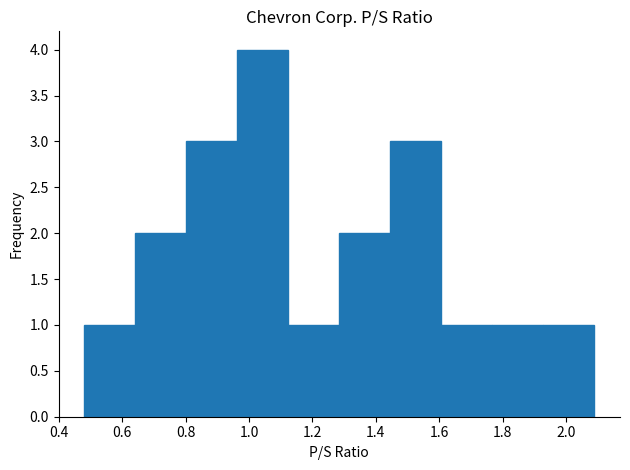

Reading left to right, list every bar in this chart as the range it spans on the x-axis followed by its height. Neither the bar edges nor the heights are printed on the chart, so give them approximately, as read against the axes.

0.48 to 0.64: 1
0.64 to 0.80: 2
0.80 to 0.96: 3
0.96 to 1.12: 4
1.12 to 1.28: 1
1.28 to 1.44: 2
1.44 to 1.60: 3
1.60 to 1.76: 1
1.76 to 1.92: 1
1.92 to 2.10: 1